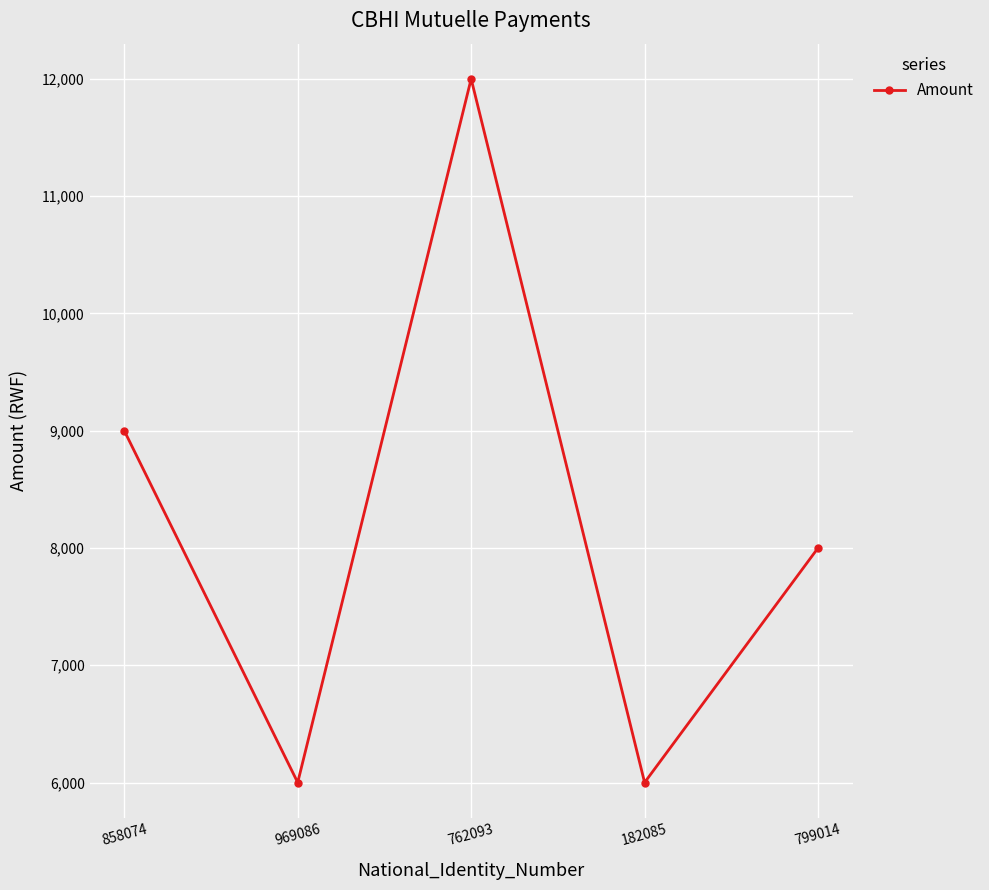

What is the difference between the values at 762093 and 799014?

4000